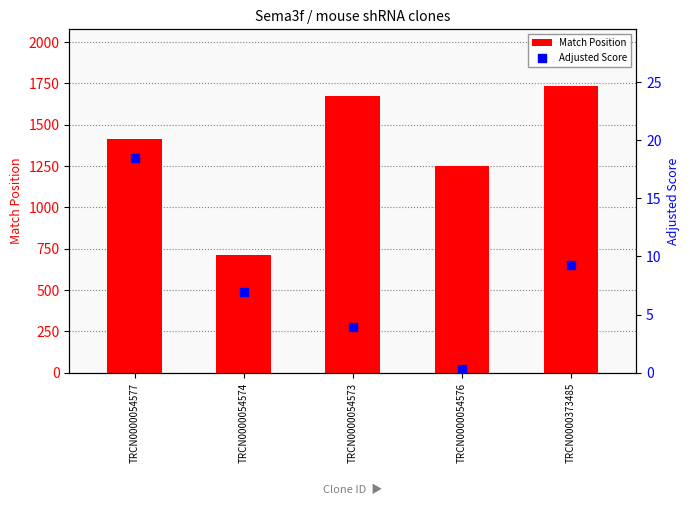

Which series reaches the minimum Y coordinate?

Adjusted Score